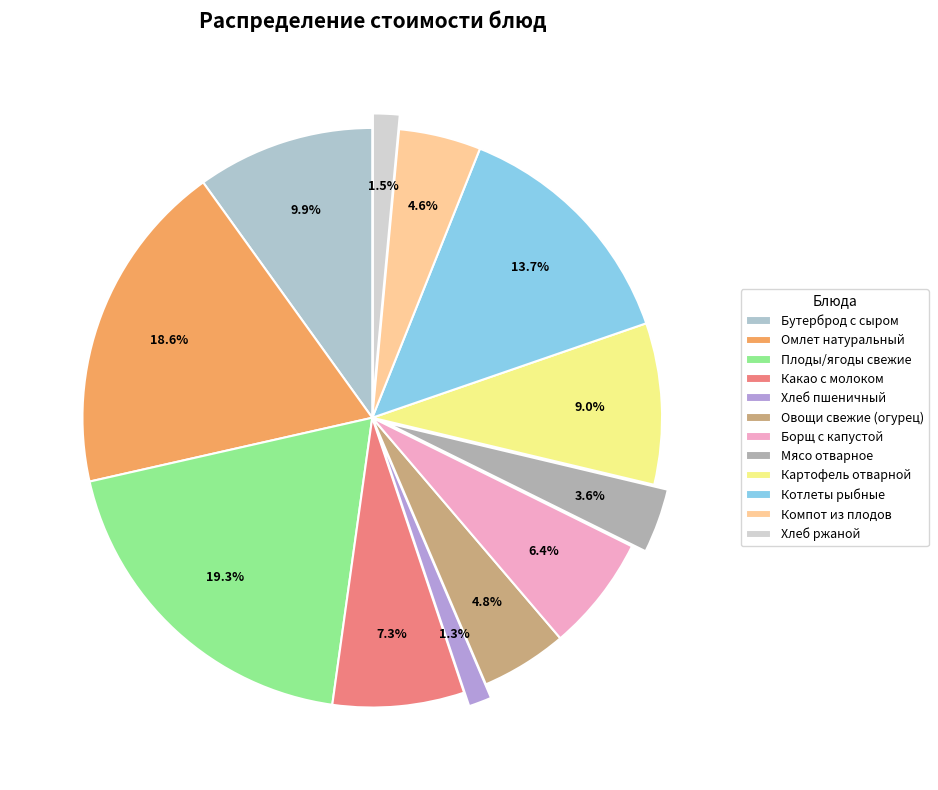

Is it true that Овощи свежие (огурец) is 14% of the pie?

False